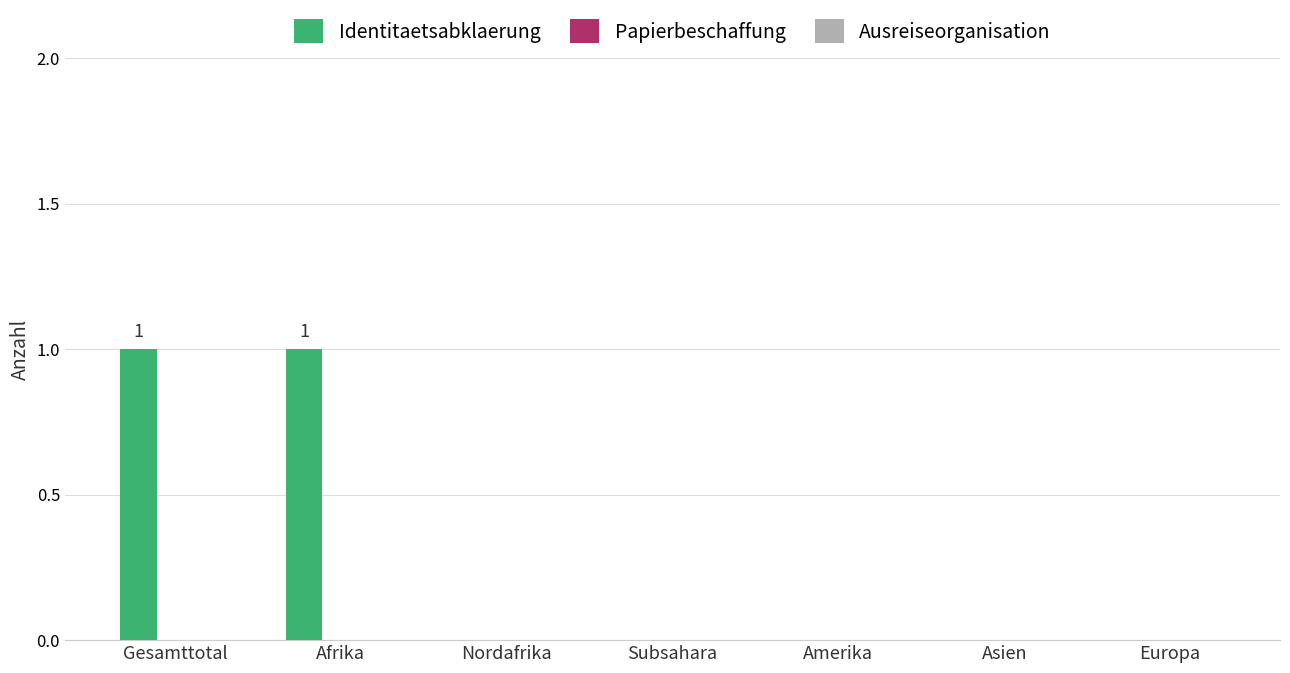

Which has a higher value, Gesamttotal or Asien?

Gesamttotal